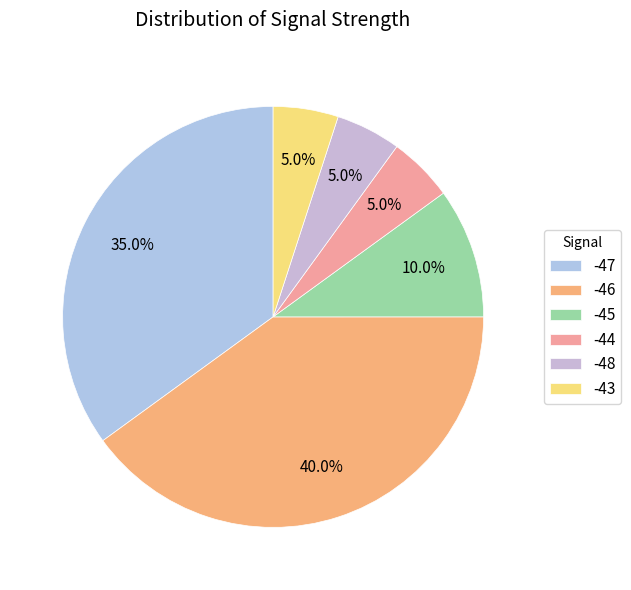

Is the sum of -45 and -47 greater than half?

No